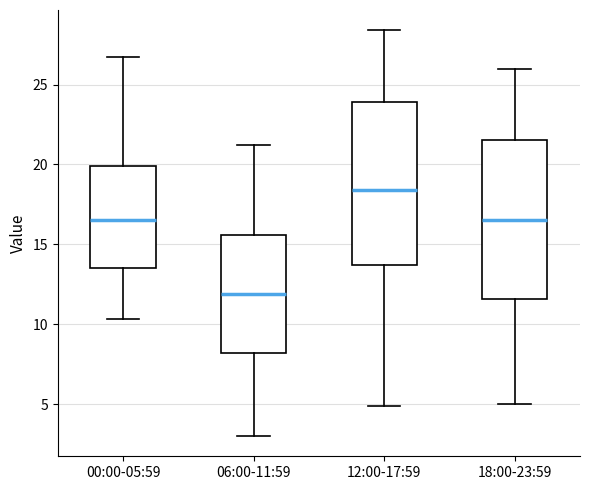

Which box's median line is the lowest?

06:00-11:59